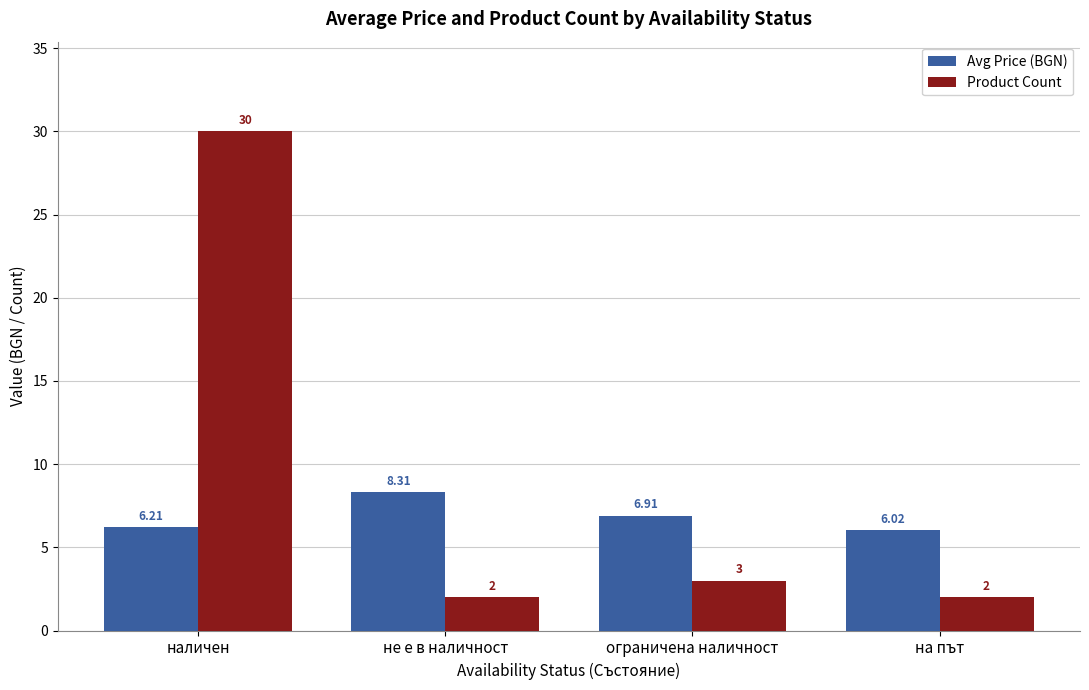

At which category does the chart reach its peak across all series?

наличен